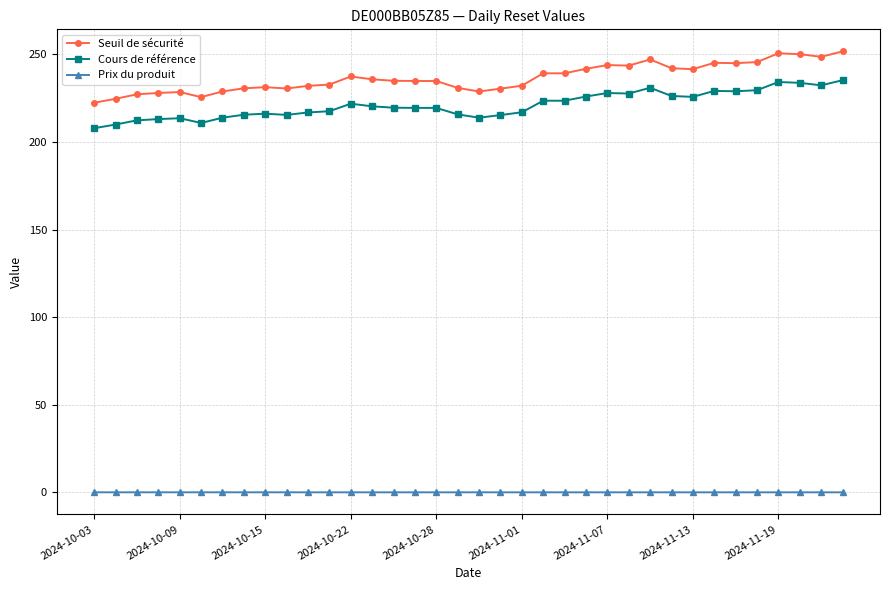

What is the minimum value for Cours de référence?

207.9